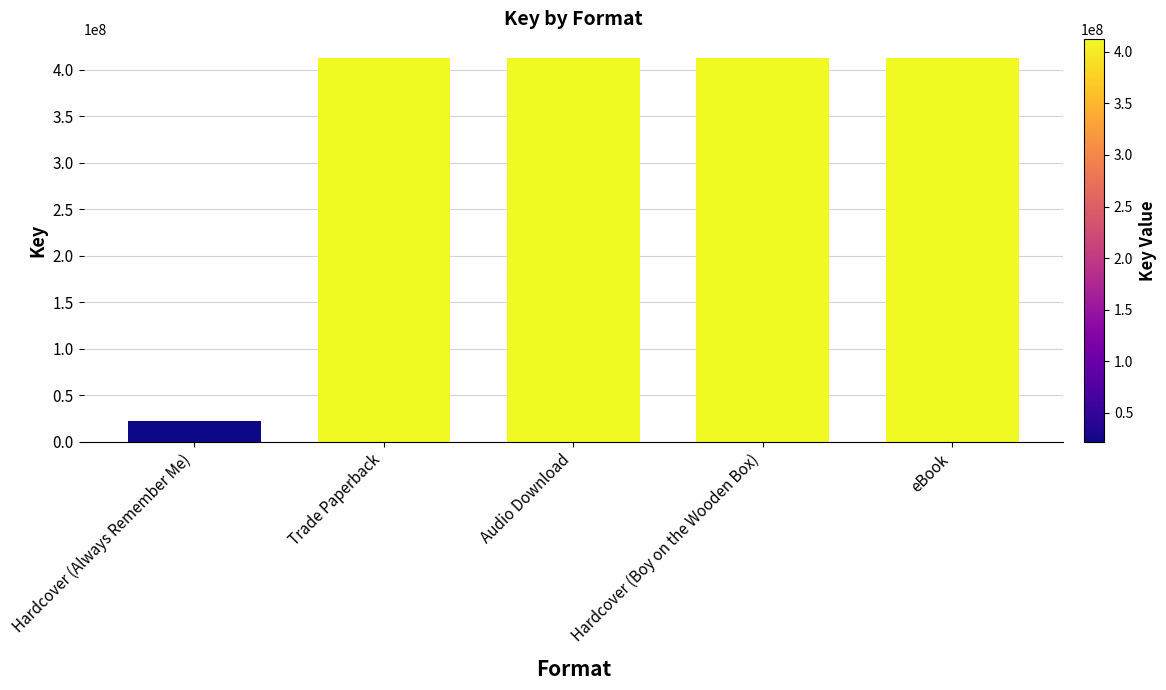

What is the average value?

334318030